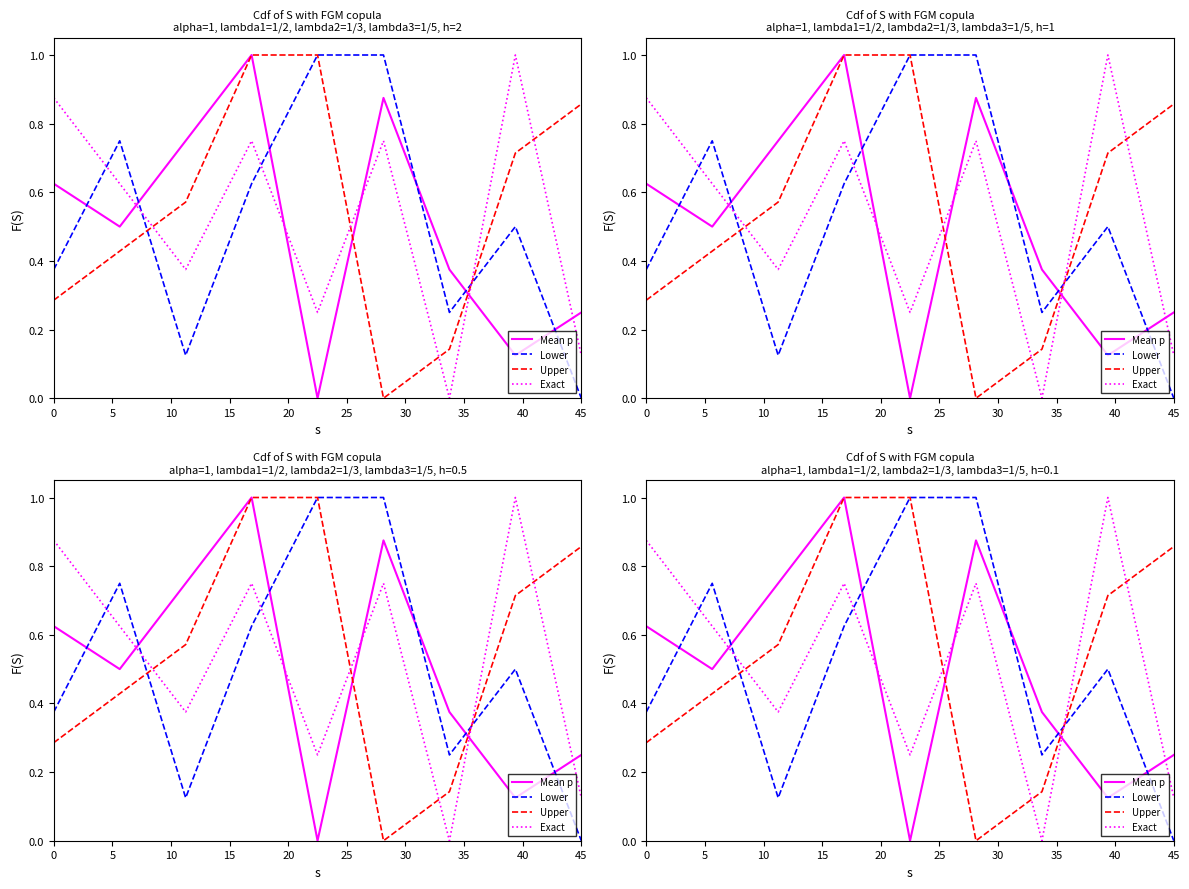

Is this an area chart (filled region under the line)?

No